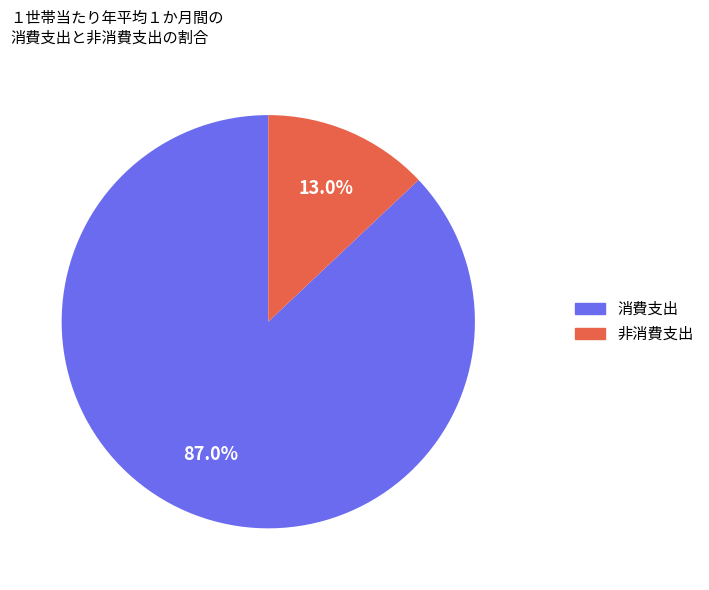

Is there a majority slice in this chart?

Yes